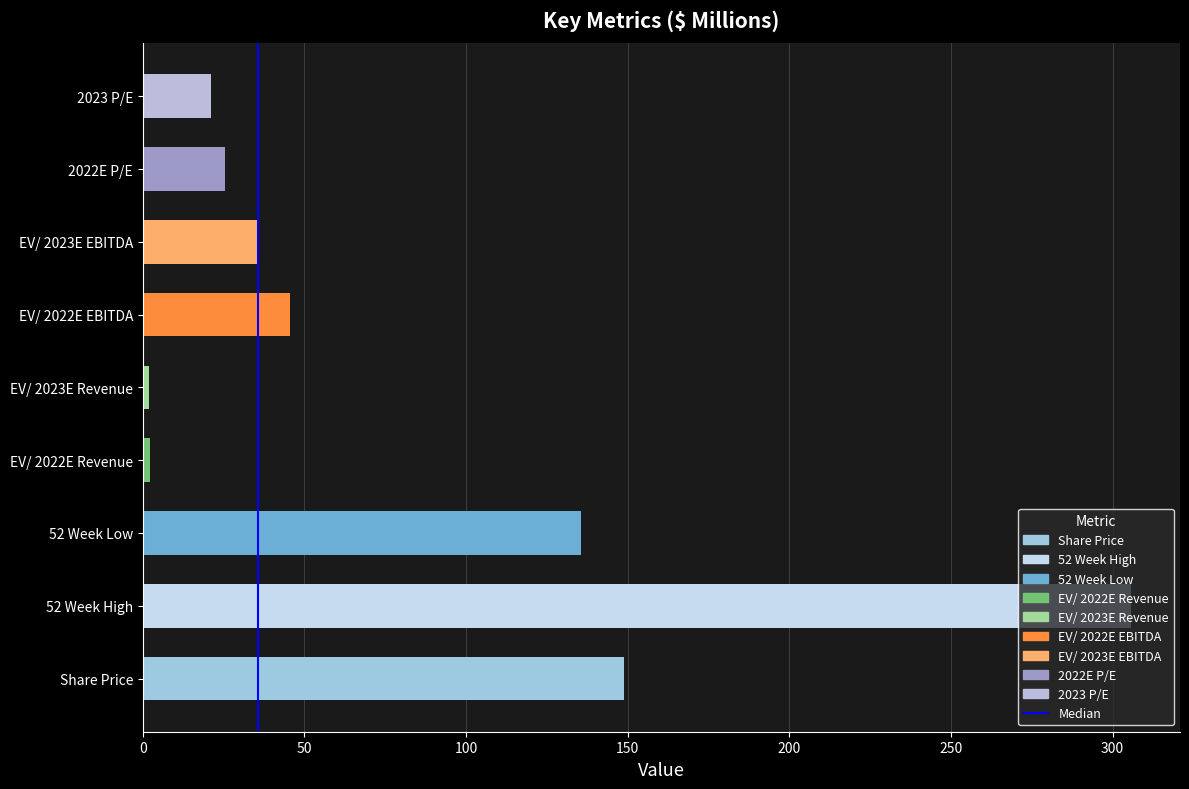

At which label does the data first exceed 35?

Share Price